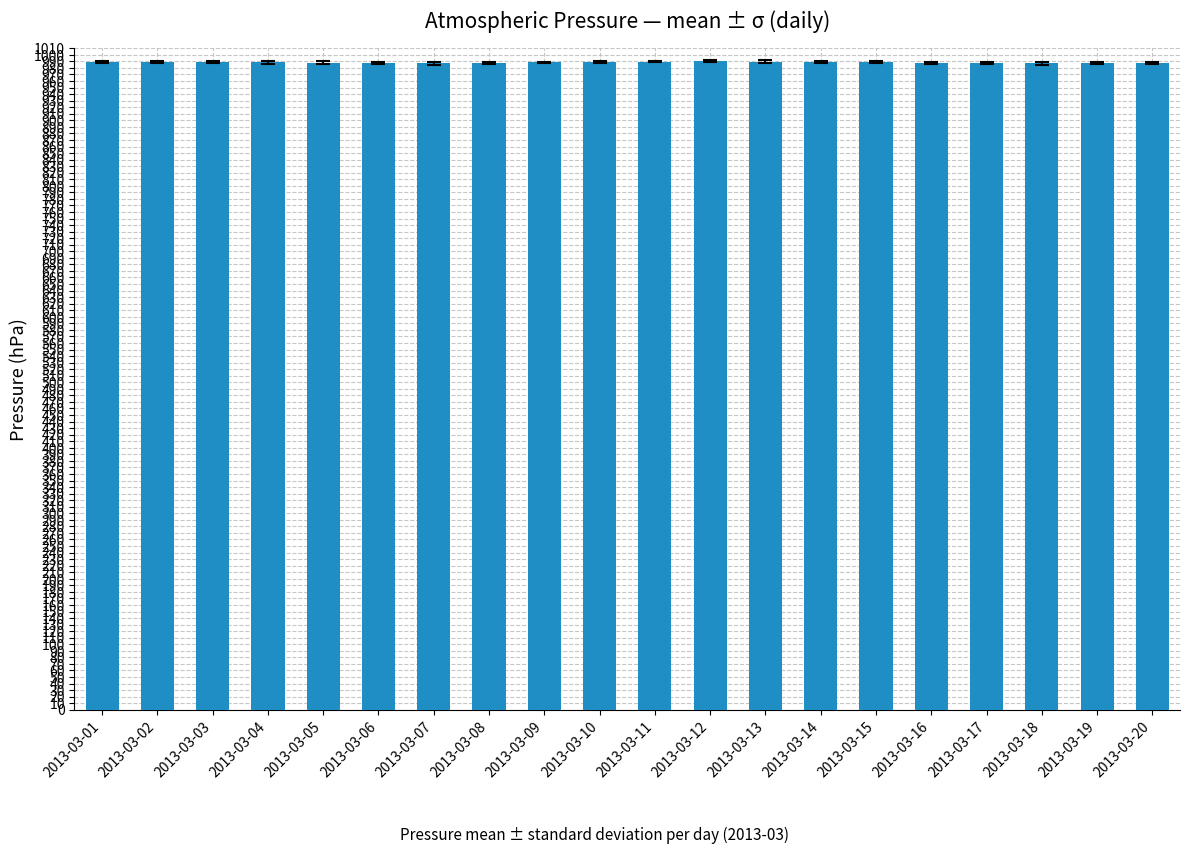

True or false: the data shows 990.1 at 2013-03-12.

True